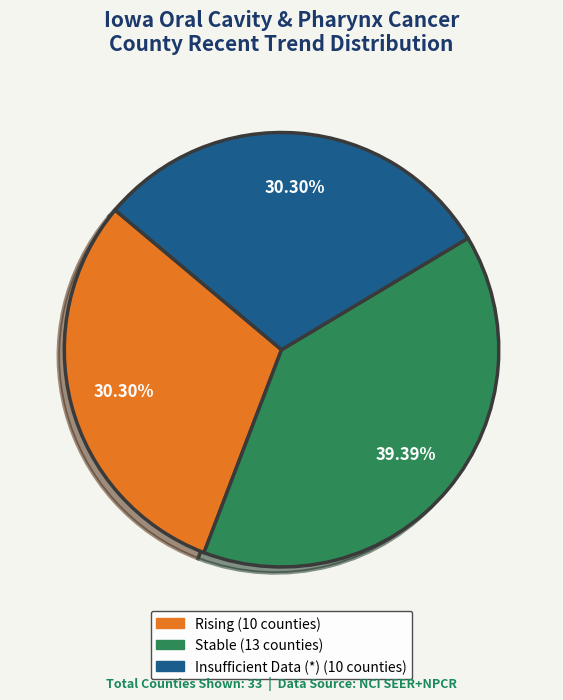

Is there a majority slice in this chart?

No